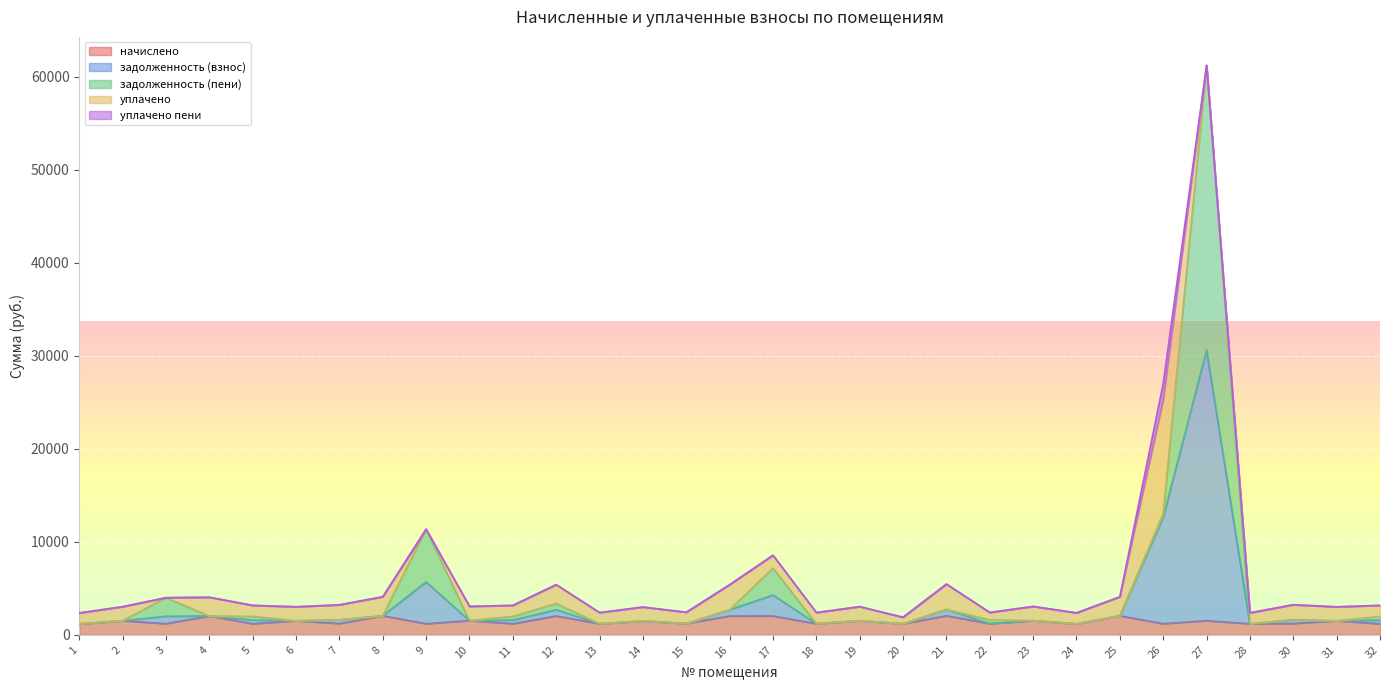

What is the minimum value shown in the chart?

1176.2